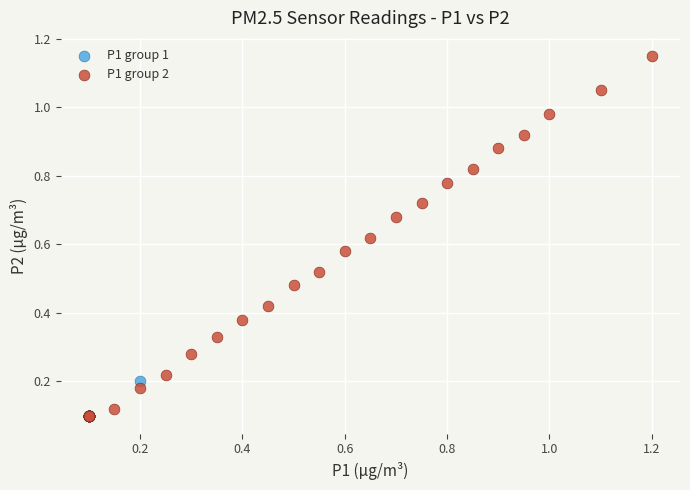

Which series contains the highest Y value?

P1 group 2